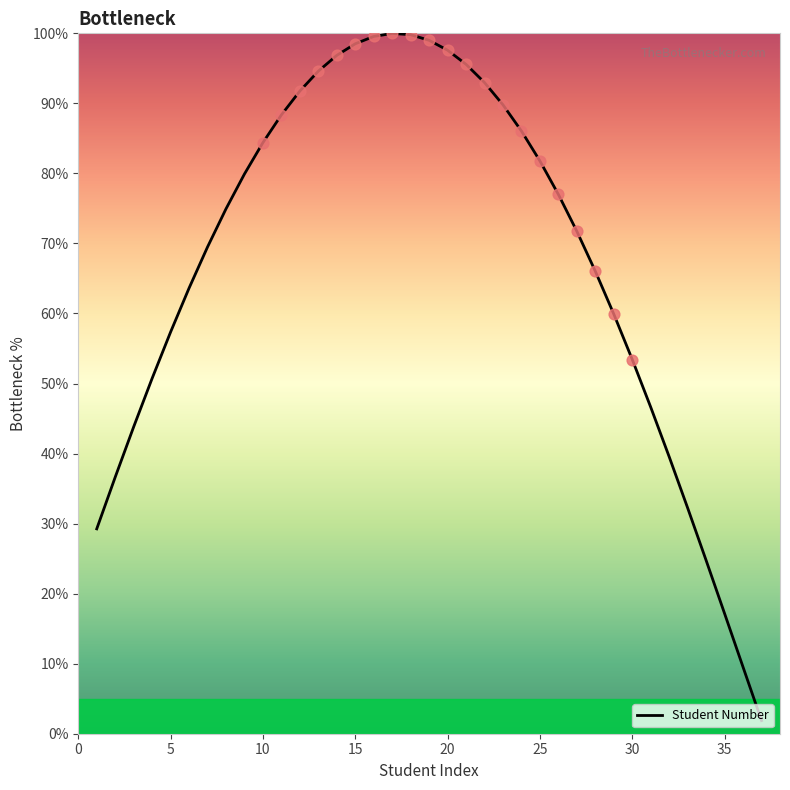

What is the greatest value displayed?

100.0